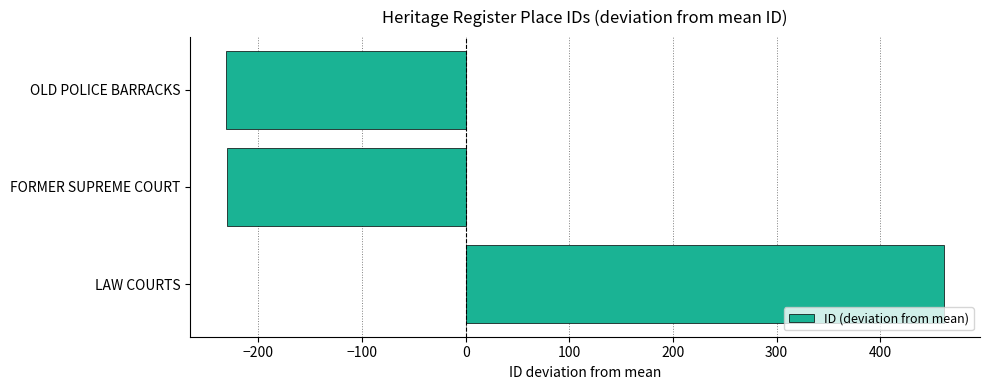

Count the number of data series in this chart.

1